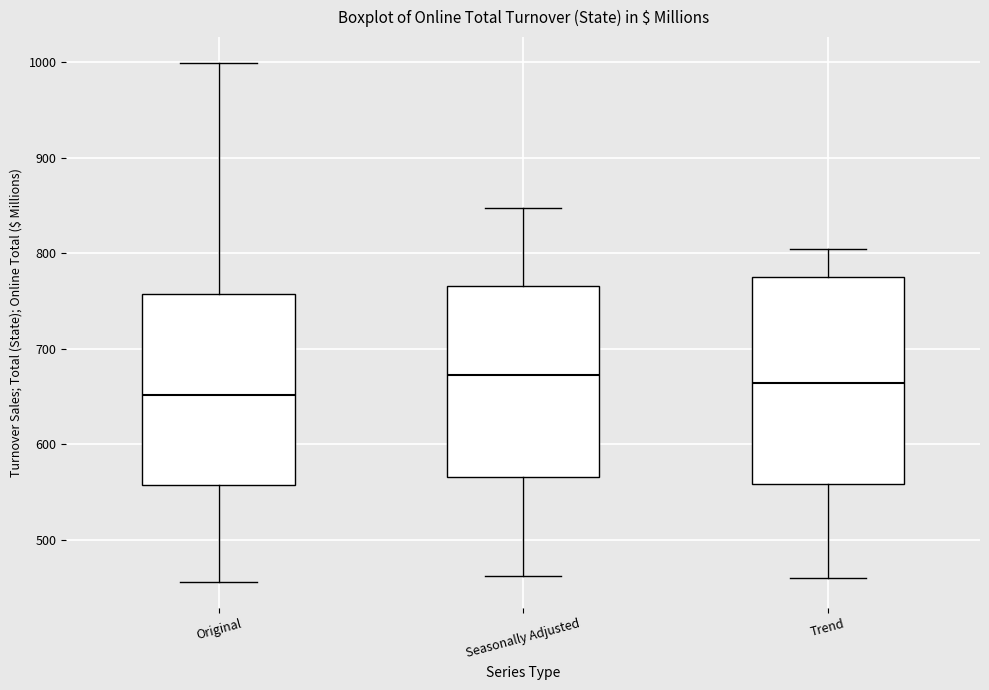

Where is the upper edge of the box for Original on the y-axis? The values are not printed on the chart, so give them approximately, as read against the axis.

760